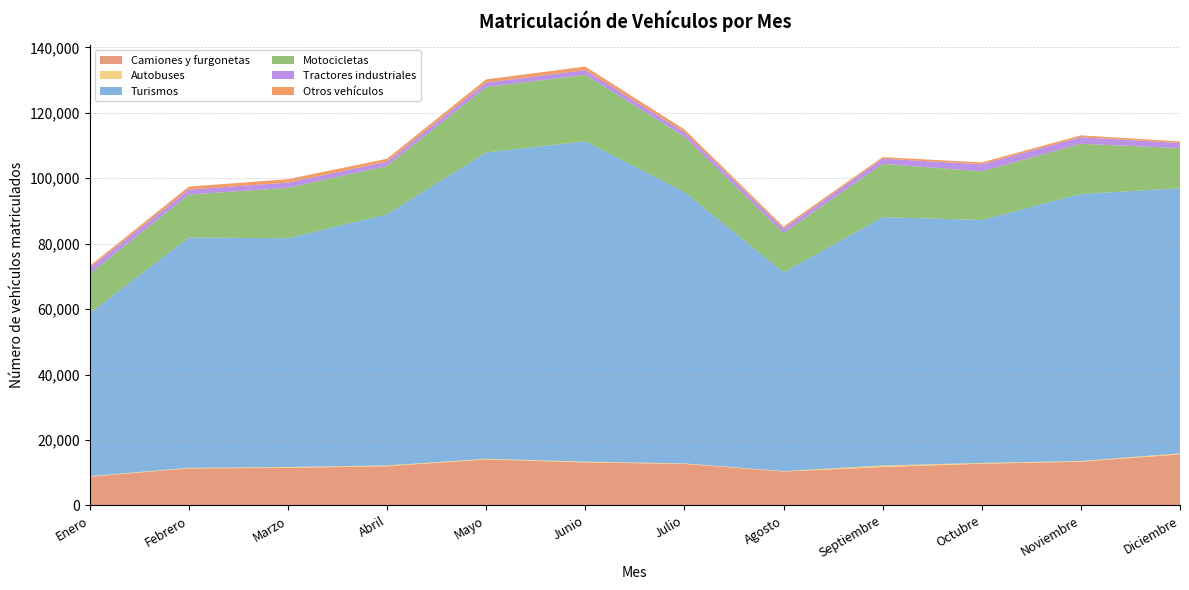

Reading left to right, transcribe all the data shown in this chart.

Camiones y furgonetas: Enero=8800	Febrero=11329	Marzo=11468	Abril=11988	Mayo=14065	Junio=13157	Julio=12693	Agosto=10374	Septiembre=11758	Octubre=12755	Noviembre=13381	Diciembre=15599
Autobuses: Enero=165	Febrero=175	Marzo=294	Abril=243	Mayo=209	Junio=234	Julio=161	Agosto=145	Septiembre=441	Octubre=248	Noviembre=210	Diciembre=328
Turismos: Enero=49774	Febrero=70403	Marzo=69902	Abril=76793	Mayo=93594	Junio=97911	Julio=82953	Agosto=60738	Septiembre=75901	Octubre=74241	Noviembre=81620	Diciembre=81005
Motocicletas: Enero=12072	Febrero=13105	Marzo=15403	Abril=14747	Mayo=19997	Junio=20316	Julio=16934	Agosto=12006	Septiembre=16307	Octubre=14853	Noviembre=15327	Diciembre=12286
Tractores industriales: Enero=1770	Febrero=1531	Marzo=1604	Abril=1295	Mayo=1355	Junio=1455	Julio=1353	Agosto=1328	Septiembre=1580	Octubre=2169	Noviembre=2013	Diciembre=1553
Otros vehículos: Enero=593	Febrero=891	Marzo=1045	Abril=885	Mayo=989	Junio=1054	Julio=847	Agosto=613	Septiembre=474	Octubre=565	Noviembre=557	Diciembre=467